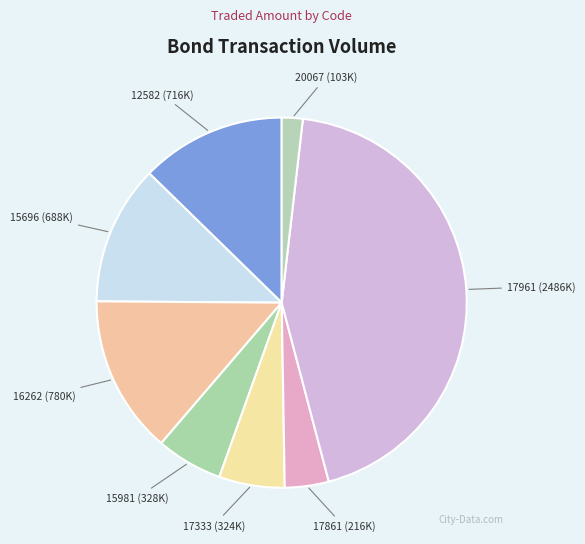

Count the number of slices in the pie.

8